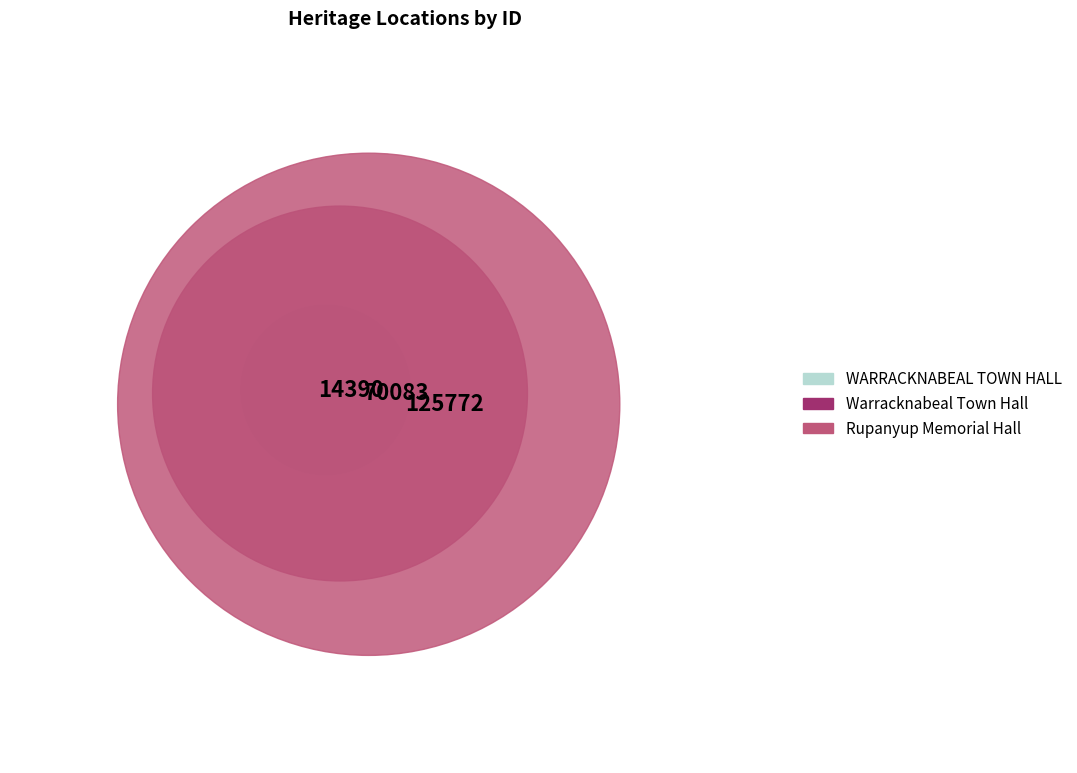

Is it true that WARRACKNABEAL TOWN HALL is 7% of the pie?

True